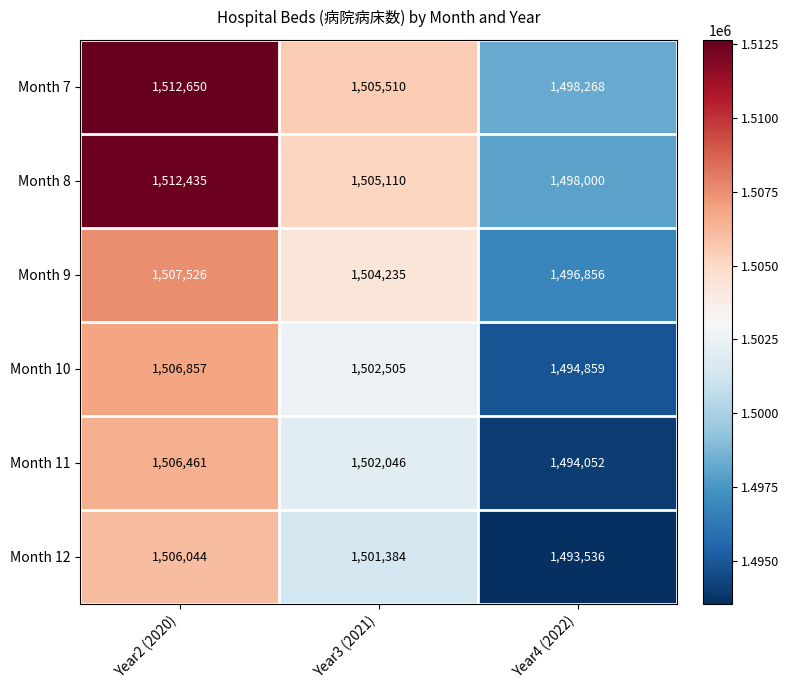

Rank the series at Year3 (2021) from highest to lowest value.

Month 7, Month 8, Month 9, Month 10, Month 11, Month 12